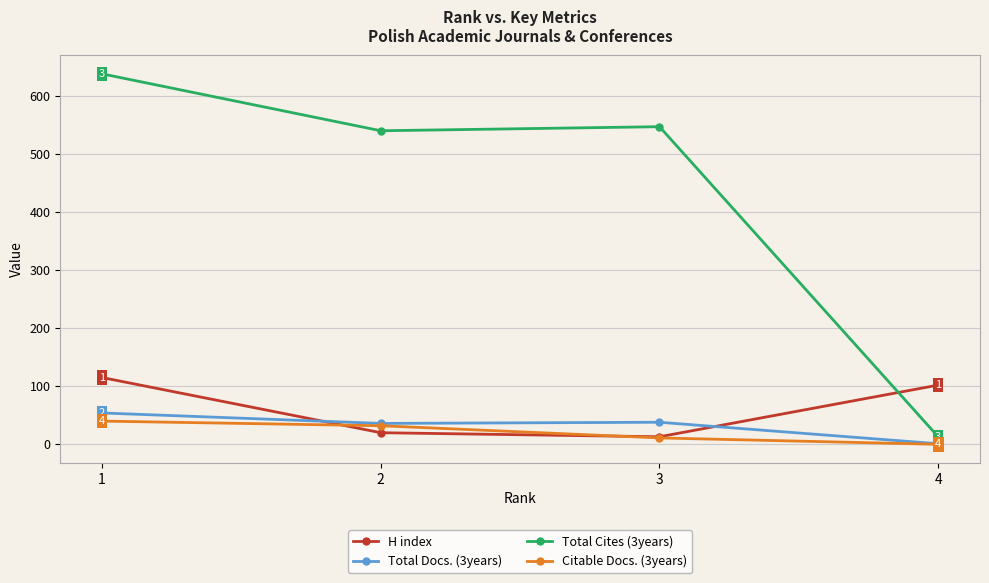

Reading left to right, transcribe all the data shown in this chart.

H index: 115	20	13	102
Total Docs. (3years): 54	36	38	1
Total Cites (3years): 638	540	547	13
Citable Docs. (3years): 40	32	11	0